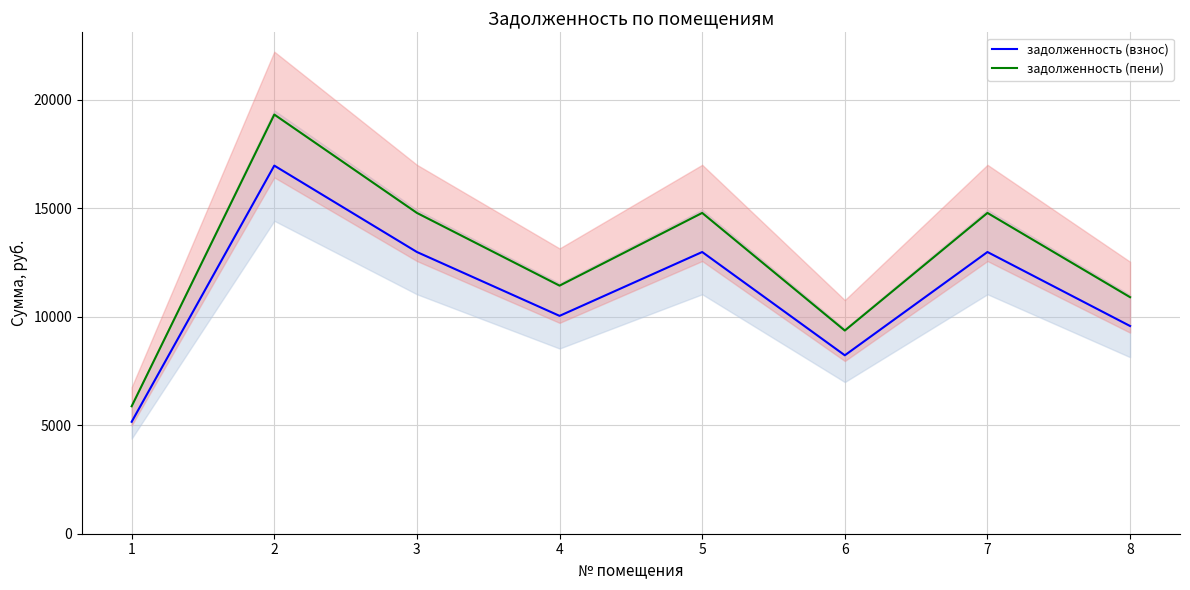

What is the value of the задолженность (взнос) point at the 7th from the left?

12975.8